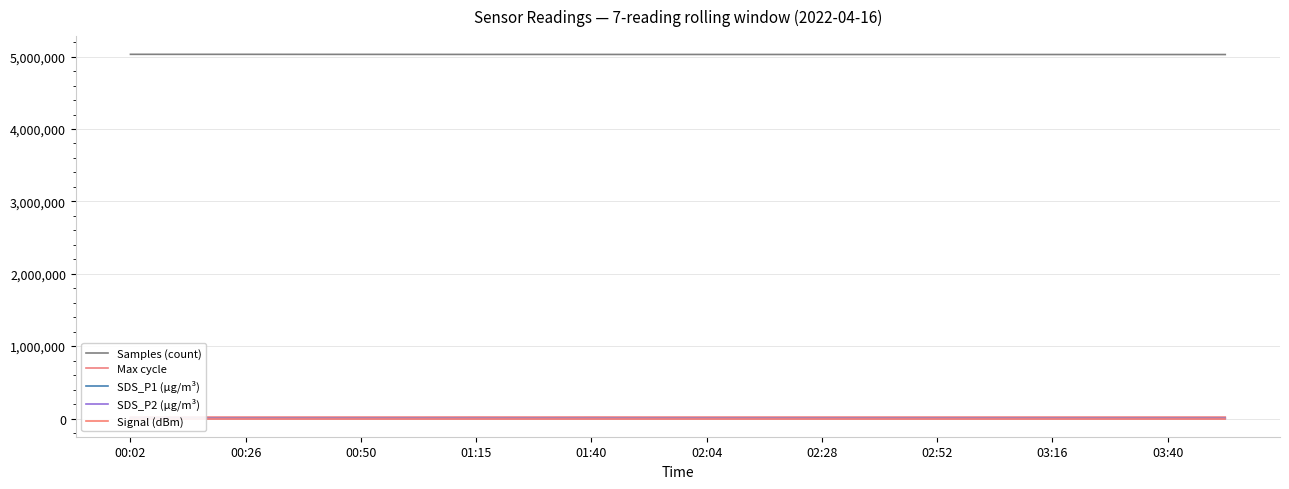

At which category is the sum across all series the highest?

00:02